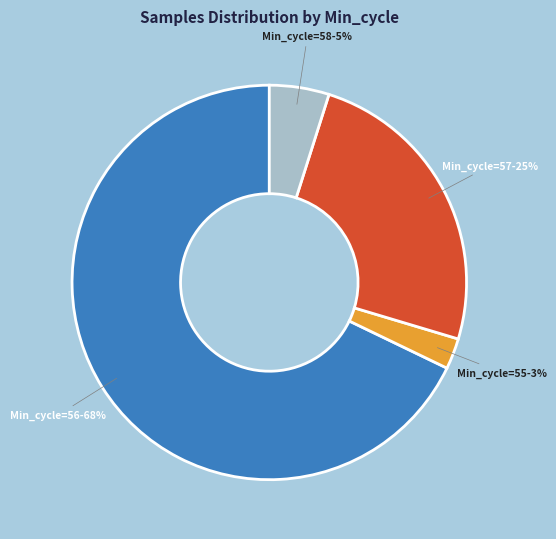

How many slices are in this pie chart?

4